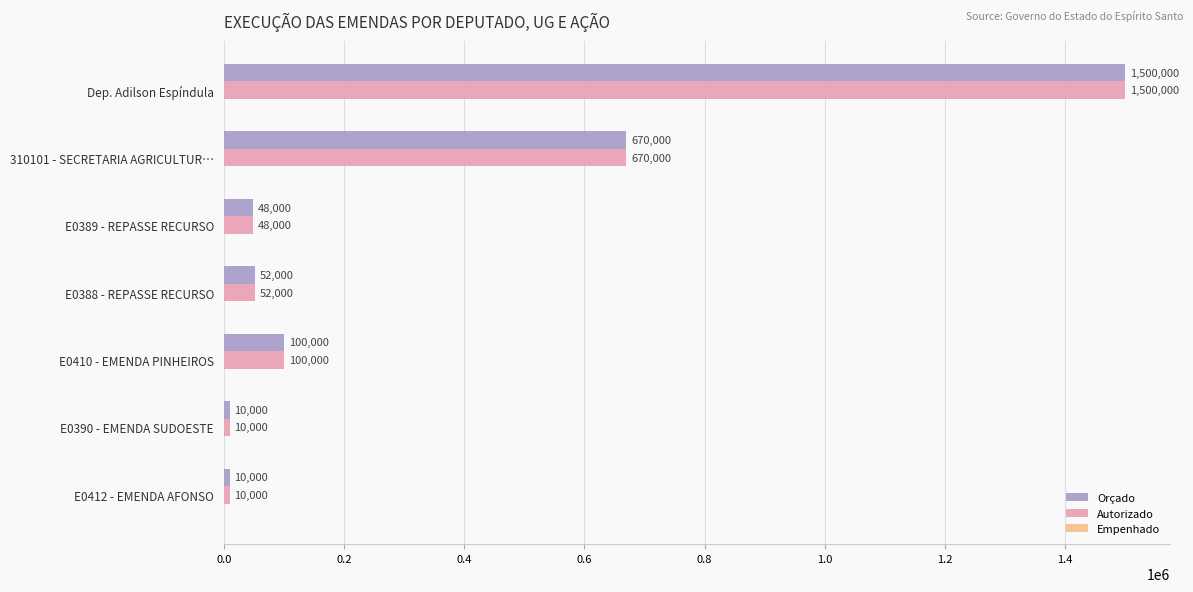

How many categories are shown in the chart?

7